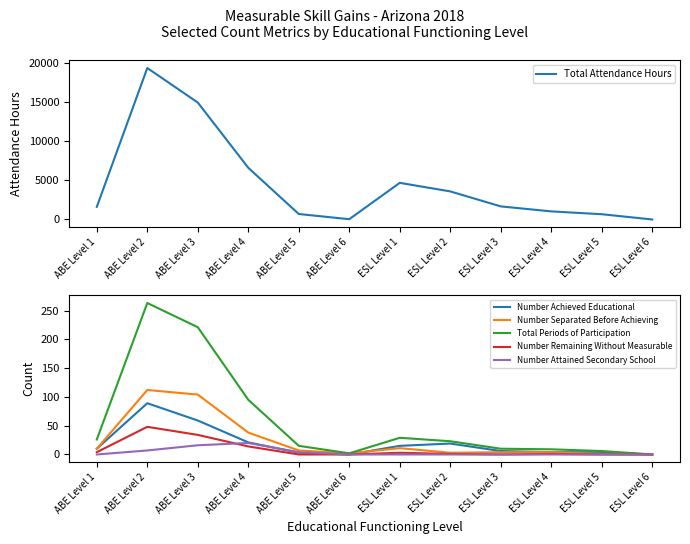

At ABE Level 2, list the series in order from smallest to largest.

Number Attained Secondary School, Number Remaining Without Measurable, Number Achieved Educational, Number Separated Before Achieving, Total Periods of Participation, Total Attendance Hours